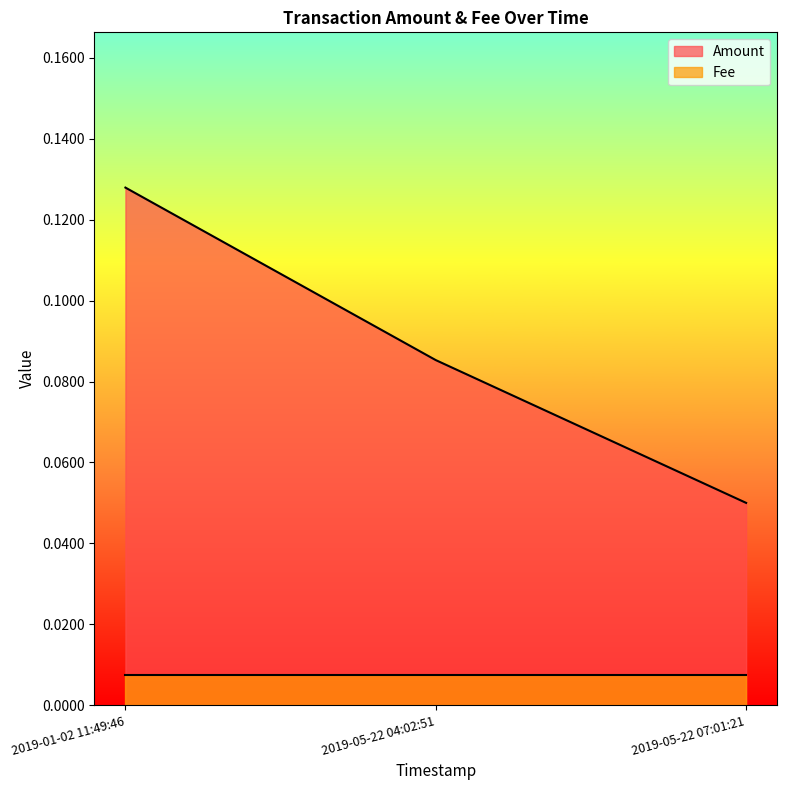

List the labels in order of value, smallest first.

2019-05-22 07:01:21, 2019-05-22 04:02:51, 2019-01-02 11:49:46